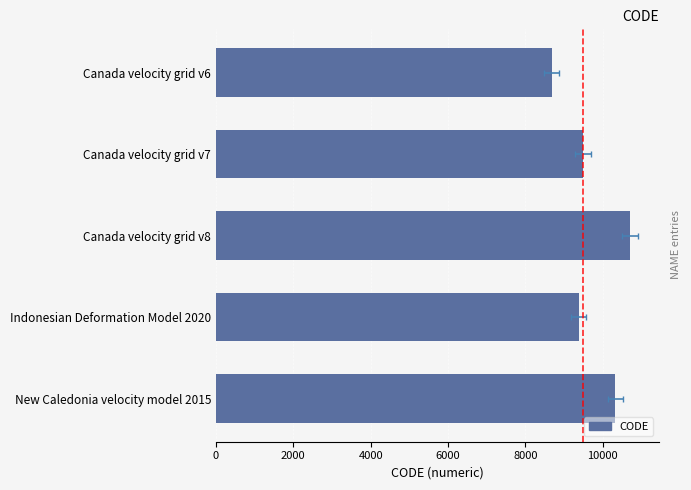

Which has a higher value, New Caledonia velocity model 2015 or Indonesian Deformation Model 2020?

New Caledonia velocity model 2015